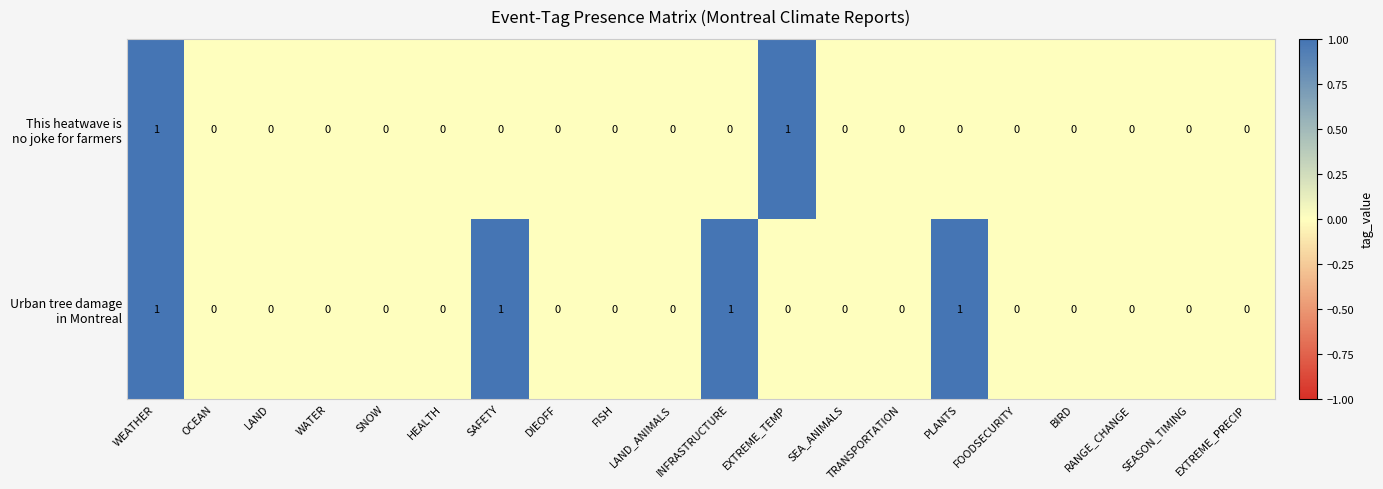

At how many categories does at least one series exceed 0?

5